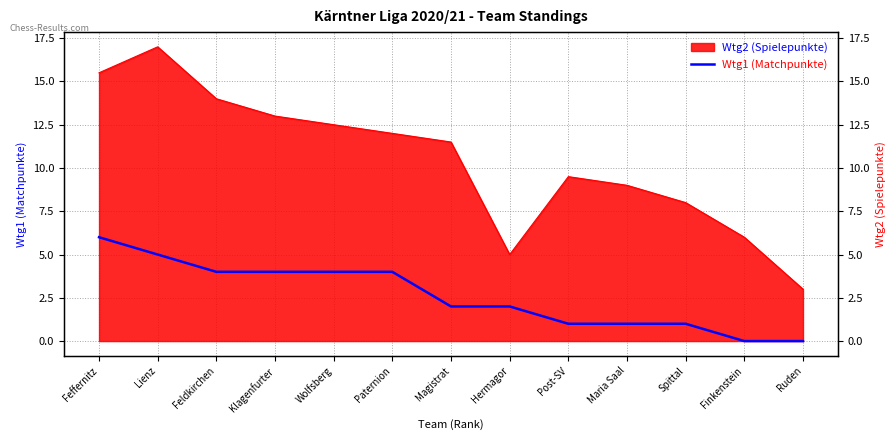

True or false: the data has more than 2 interior local peaks.

False